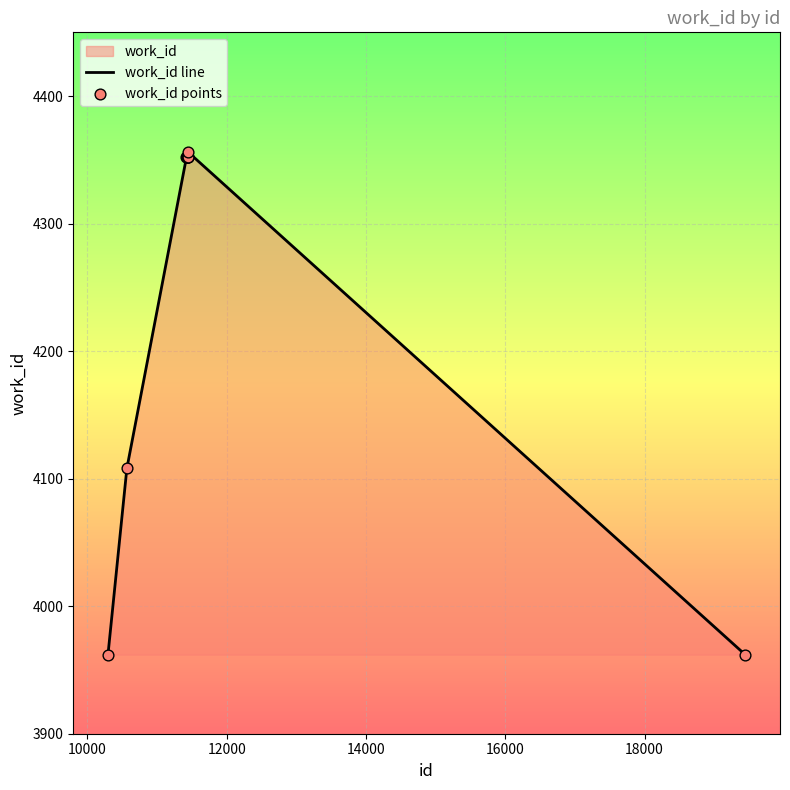

What is the difference between the maximum and minimum values?

394